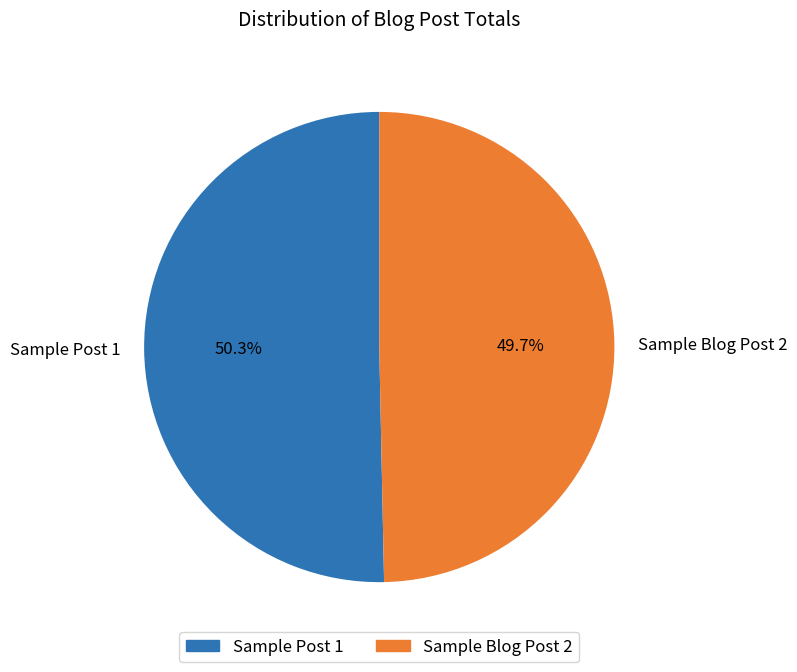

What is the total percentage of Sample Post 1 and Sample Blog Post 2?

100.0%